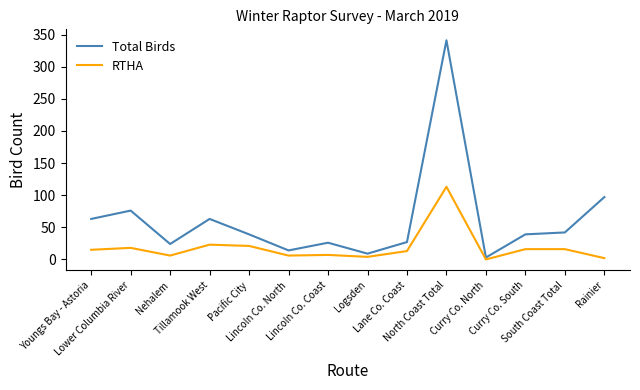

Count the number of categories in the chart.

14